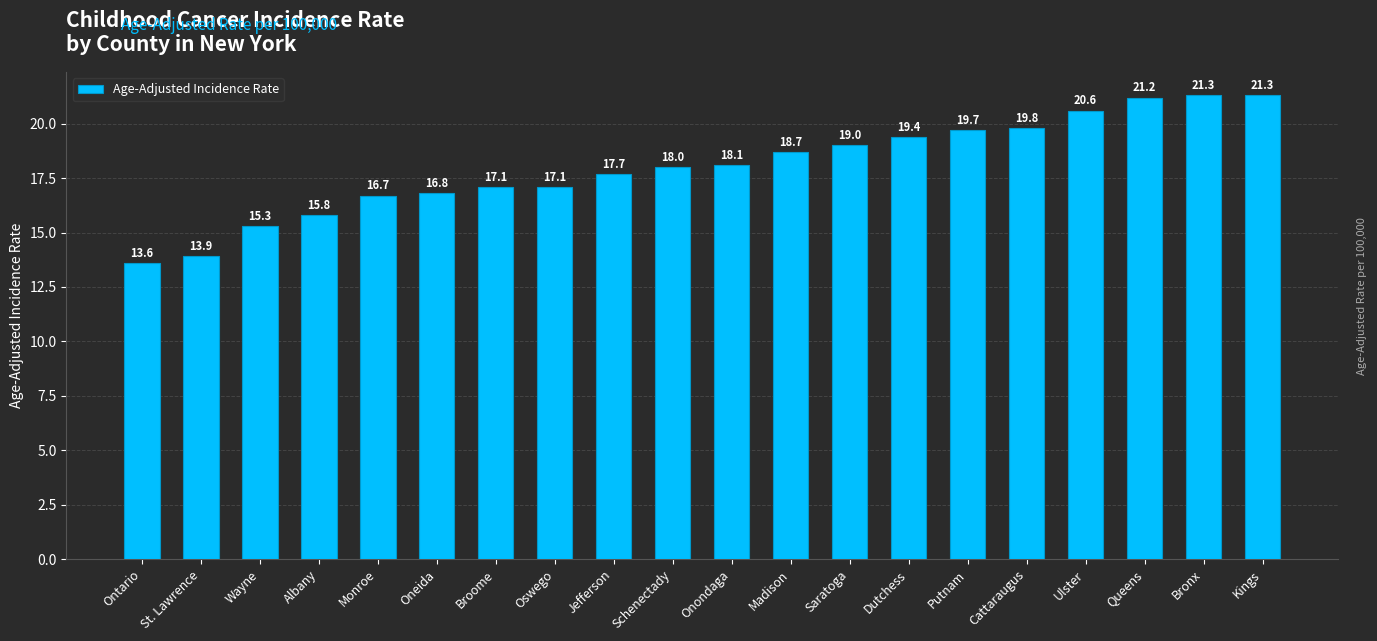

How many values are below 18?

9